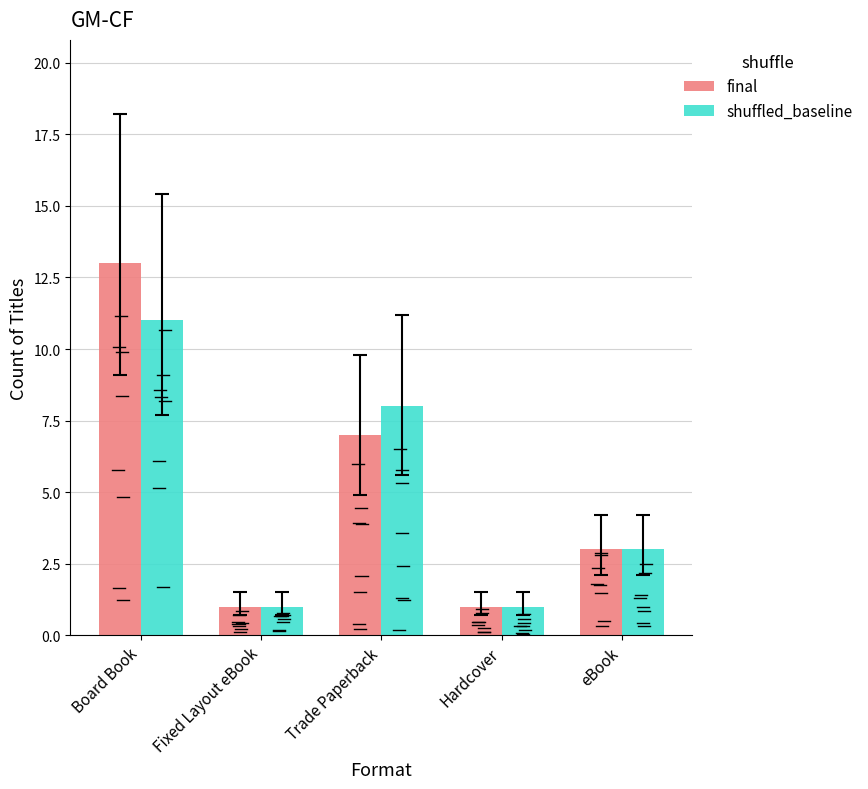

What is the minimum value for shuffled_baseline?

1